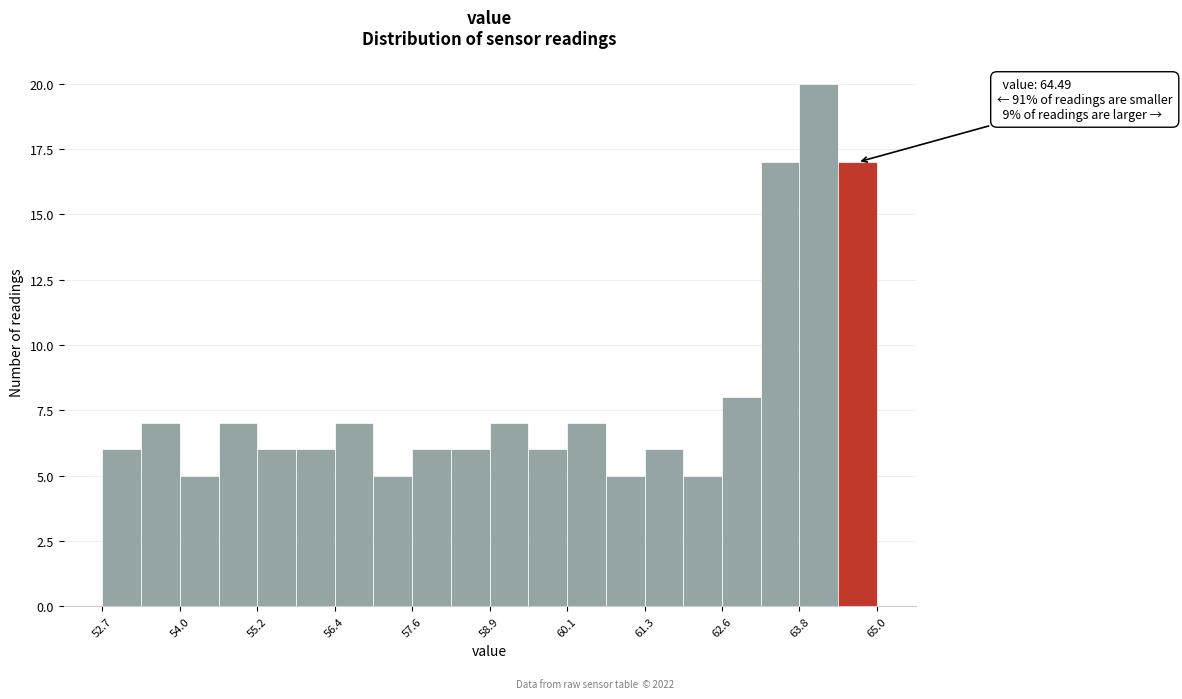

Around what value on the x-axis is the tallest bar? Give the approximate position of its centre, as read against the axis.

64.2